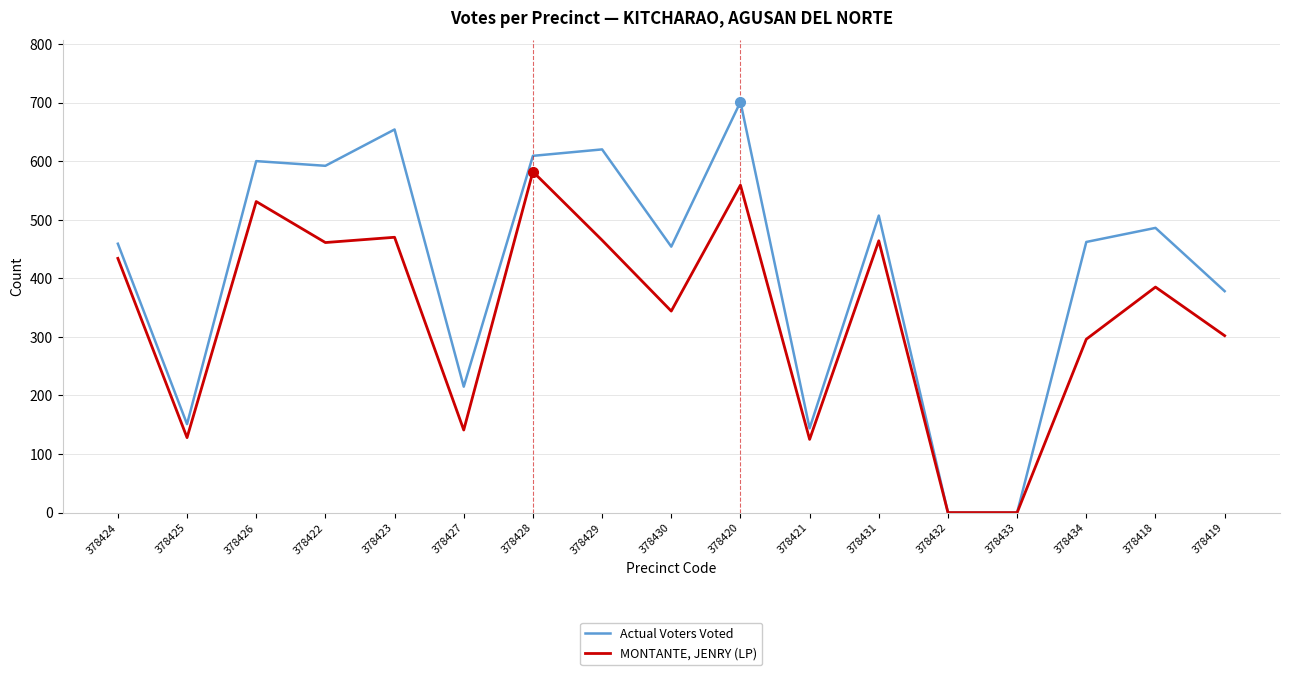

The MONTANTE, JENRY (LP) series shows 385 at 378418. True or false?

True